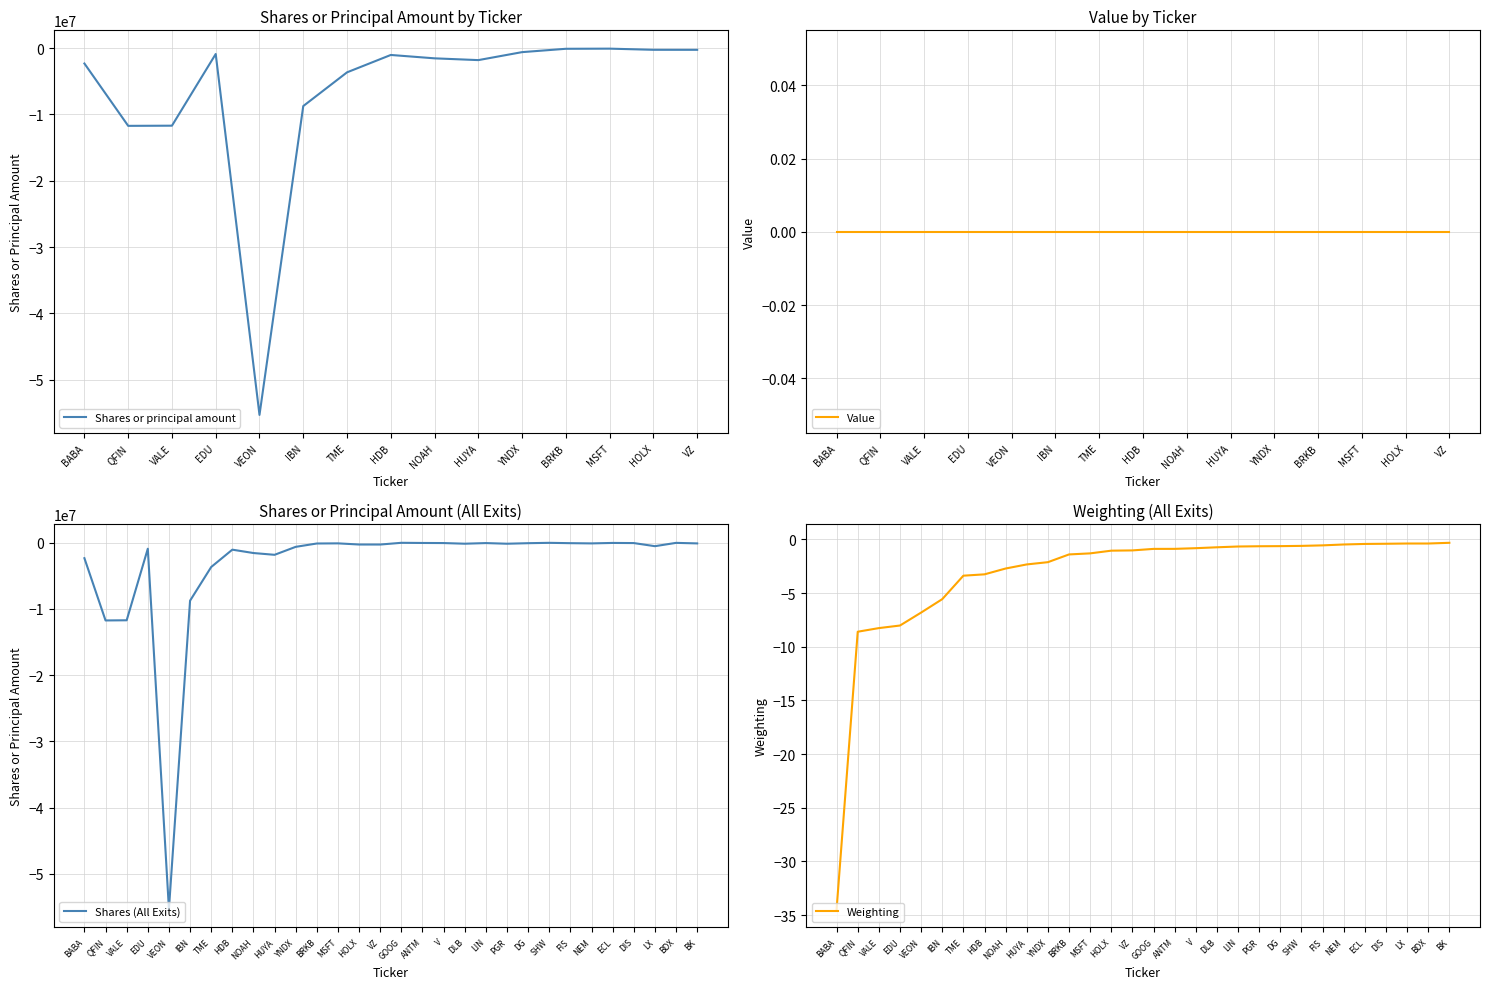

What position from the right is VALE?

13